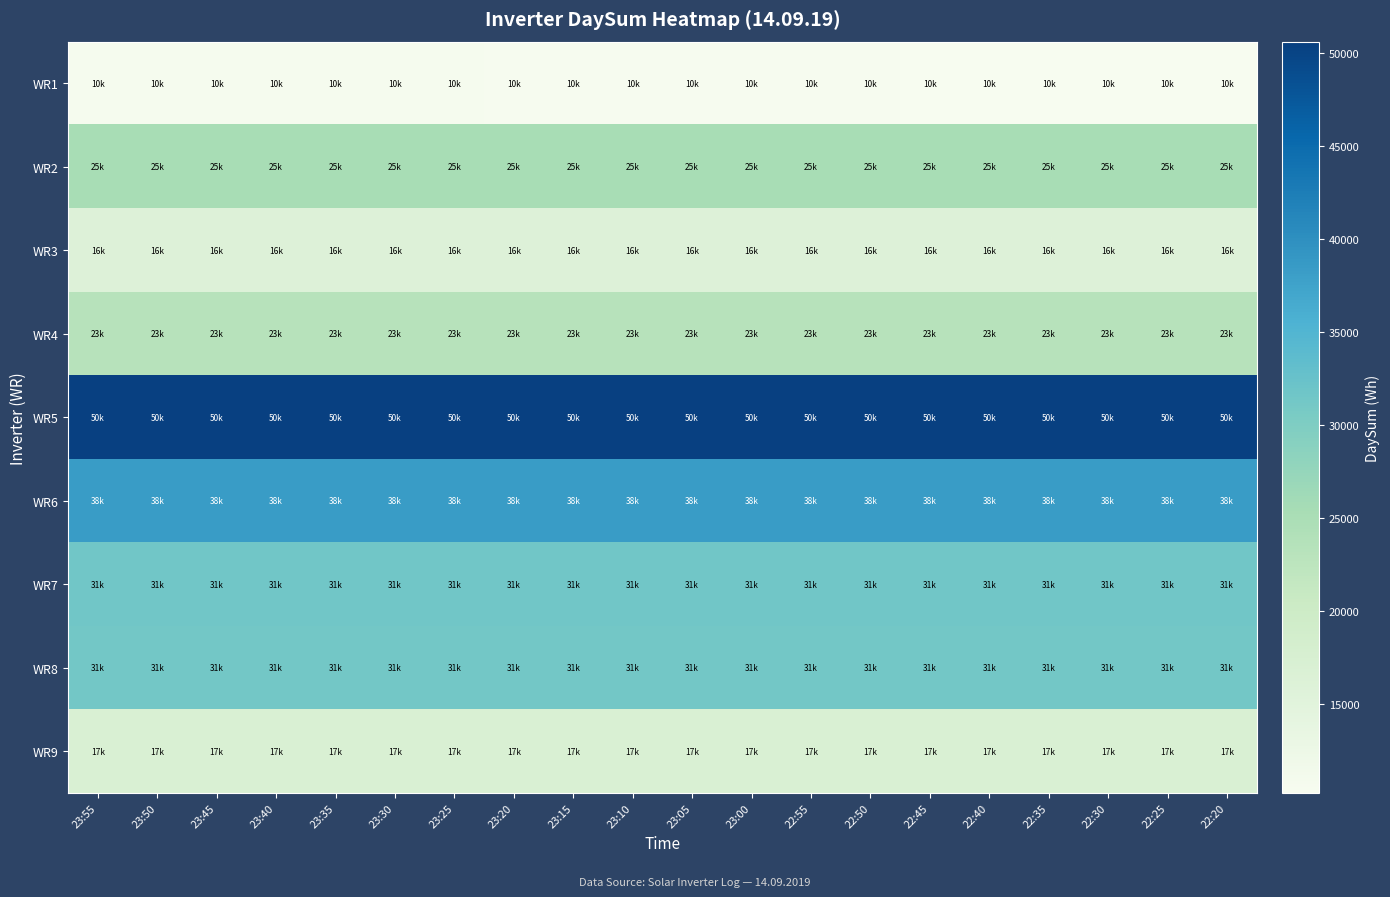

At 23:05, list the series in order from smallest to largest.

WR1, WR3, WR9, WR4, WR2, WR8, WR7, WR6, WR5